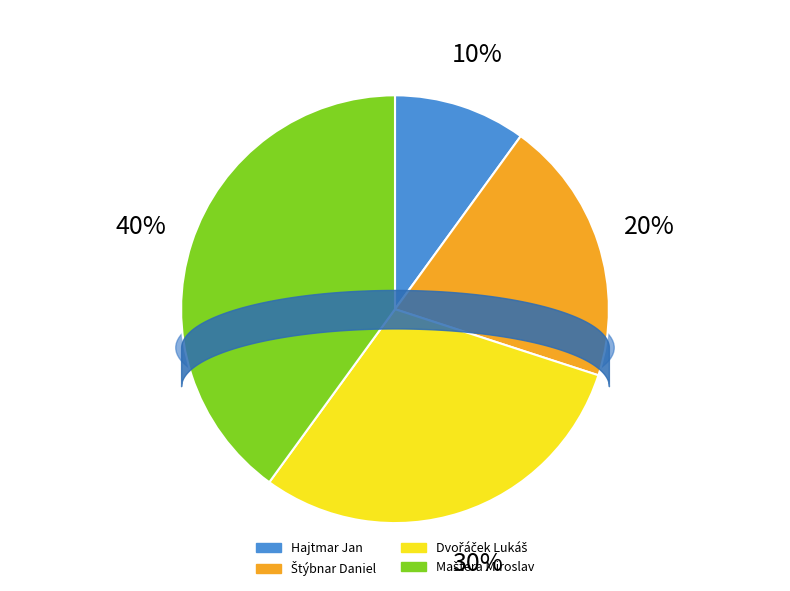

What portion of the pie excludes Štýbnar Daniel?

80.0%